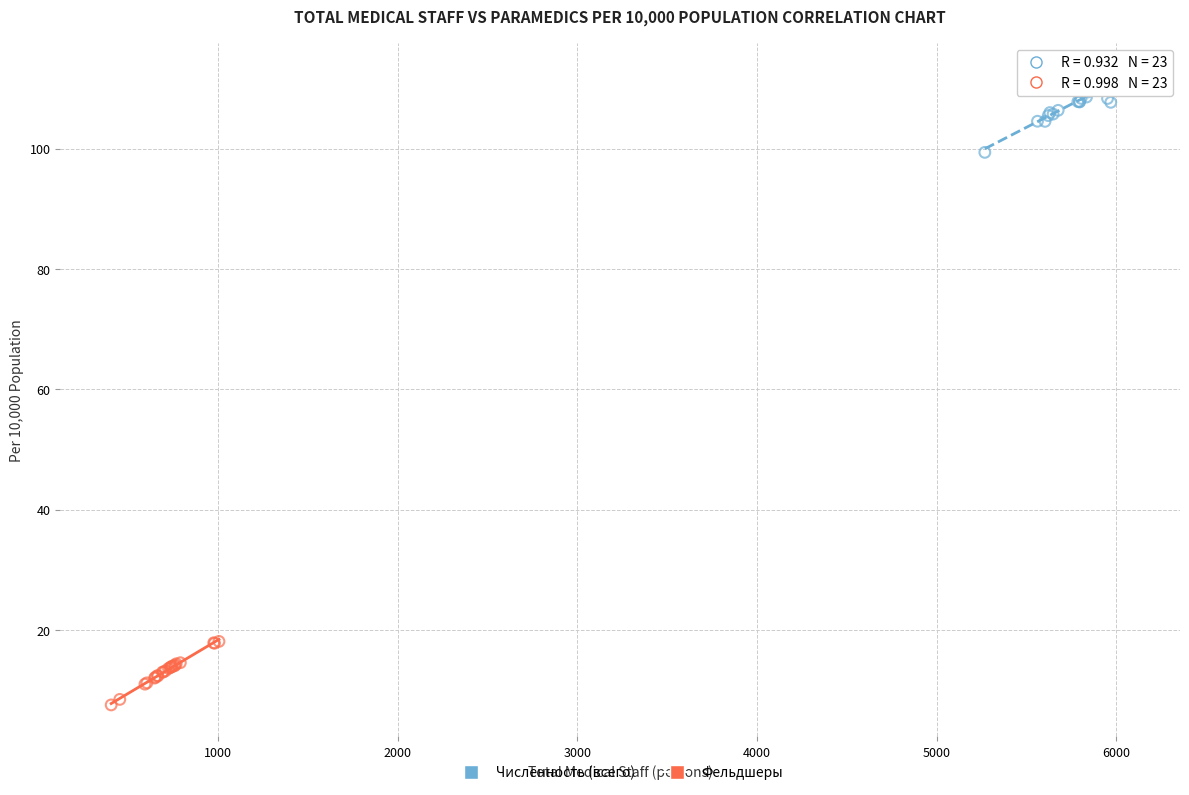

Which series contains the highest Y value?

Численность (всего)